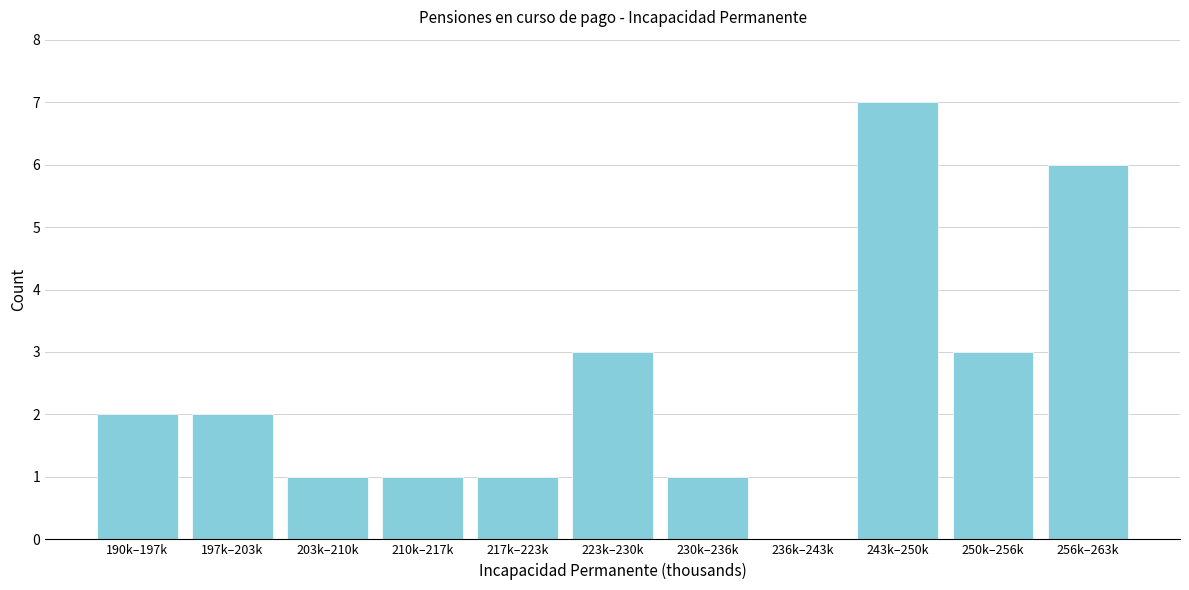

Reading left to right, what are all the values shown in this chart?

190k–197k=2	197k–203k=2	203k–210k=1	210k–217k=1	217k–223k=1	223k–230k=3	230k–236k=1	236k–243k=0	243k–250k=7	250k–256k=3	256k–263k=6